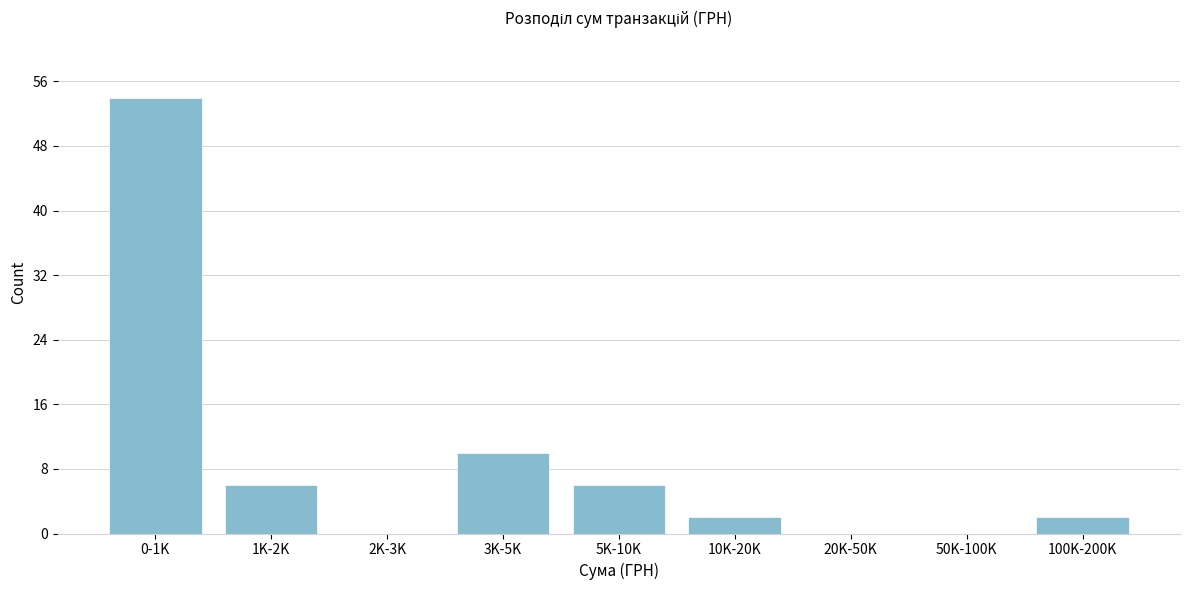

Reading left to right, what are all the values shown in this chart?

0-1K=54	1K-2K=6	2K-3K=0	3K-5K=10	5K-10K=6	10K-20K=2	20K-50K=0	50K-100K=0	100K-200K=2